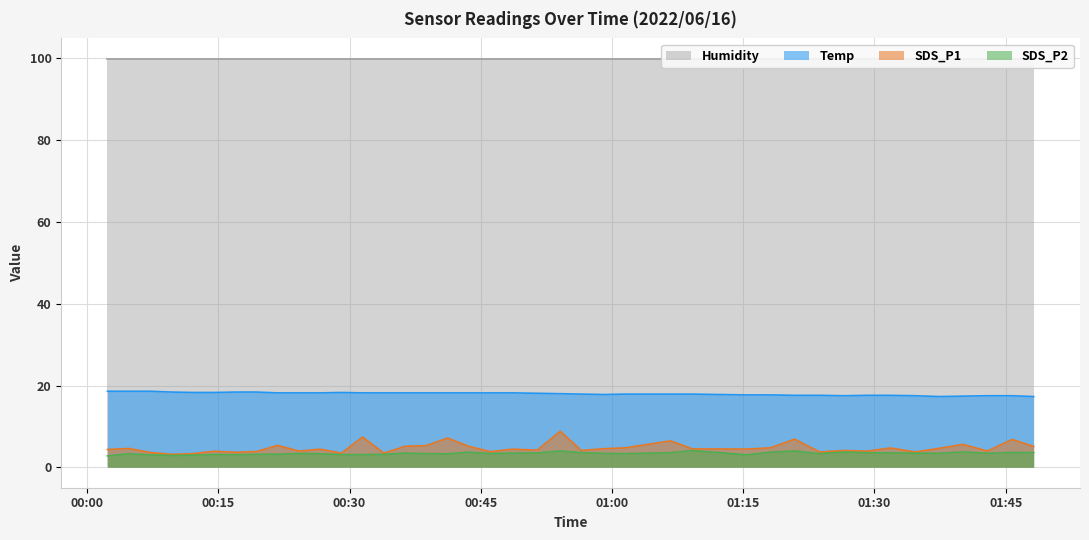

What is the minimum value for Temp?

17.3